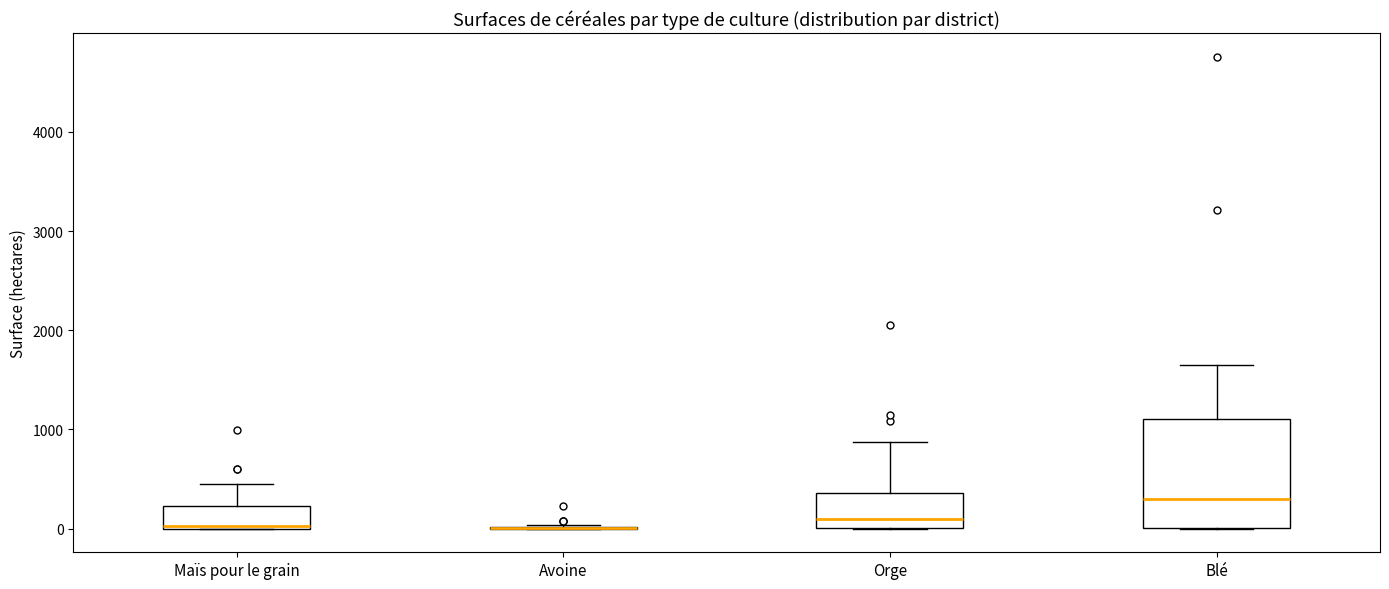

Reading left to right, read every box against the y-axis: the position of its median line, the range the box covers, and the ends of its whiskers. The values are not printed on the chart, so give them approximately, as read against the axis.

Maïs pour le grain: median 0, box 0 to 200, whiskers 0 to 500
Avoine: box collapsed to a line at 0, whiskers 0 to 0
Orge: median 100, box 0 to 400, whiskers 0 to 900
Blé: median 300, box 0 to 1100, whiskers 0 to 1700